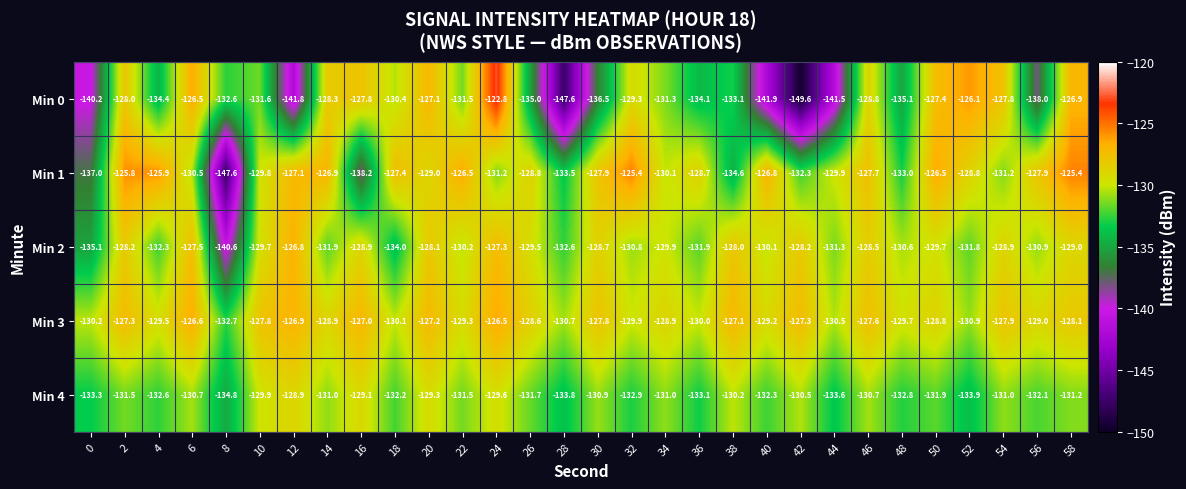

Which series has the widest spread of values?

Min 0